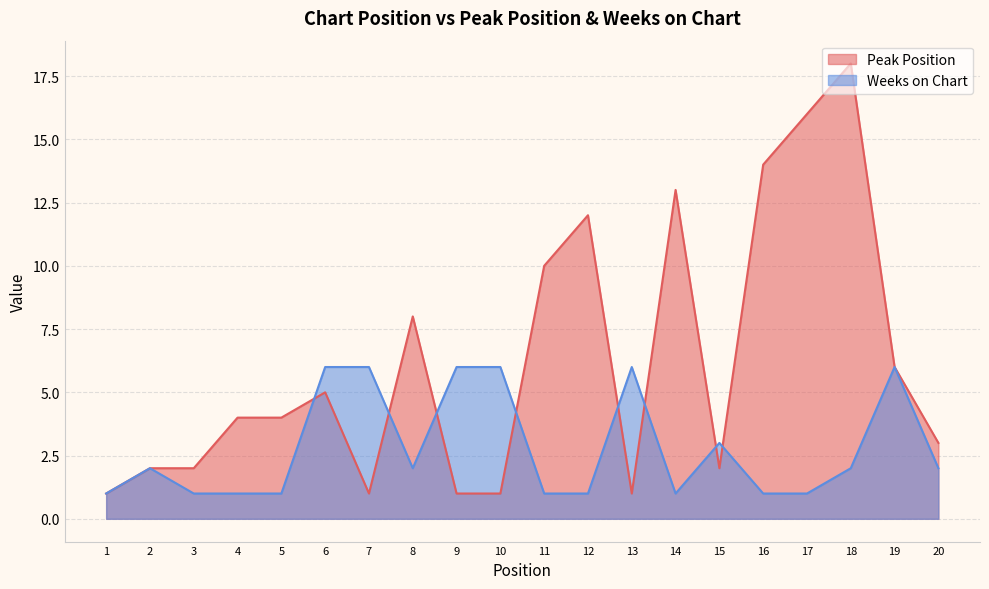

At how many categories does at least one series exceed 11?

5